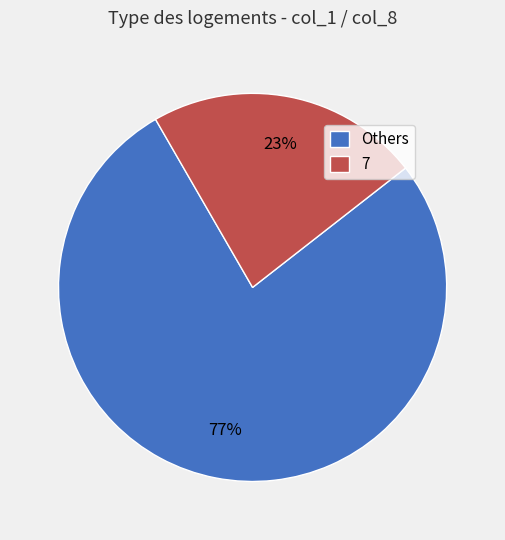

What is the largest slice in the pie chart?

Others